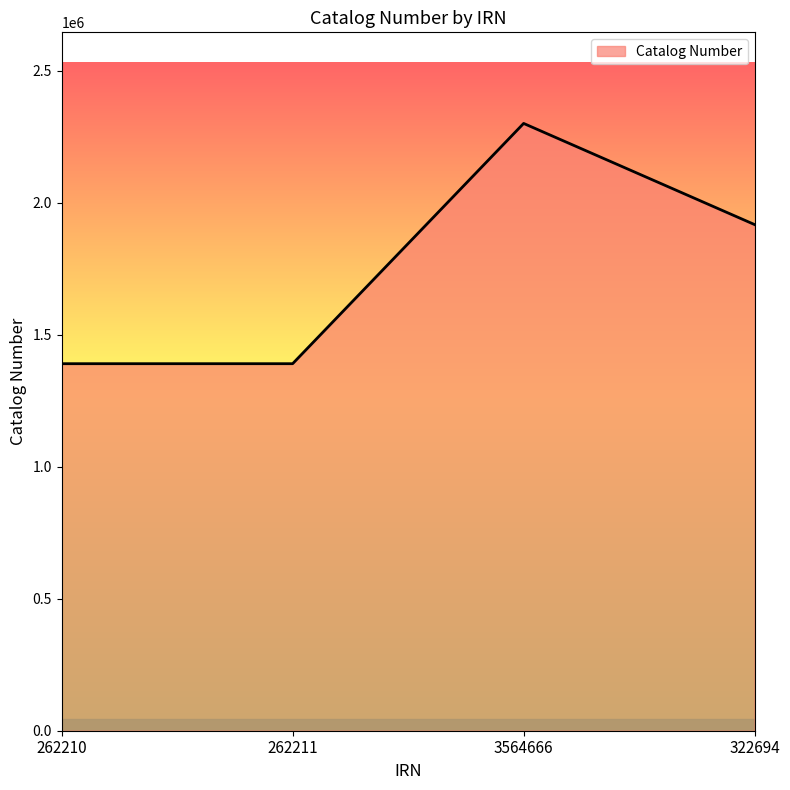

What is the minimum value shown in the chart?

1390415